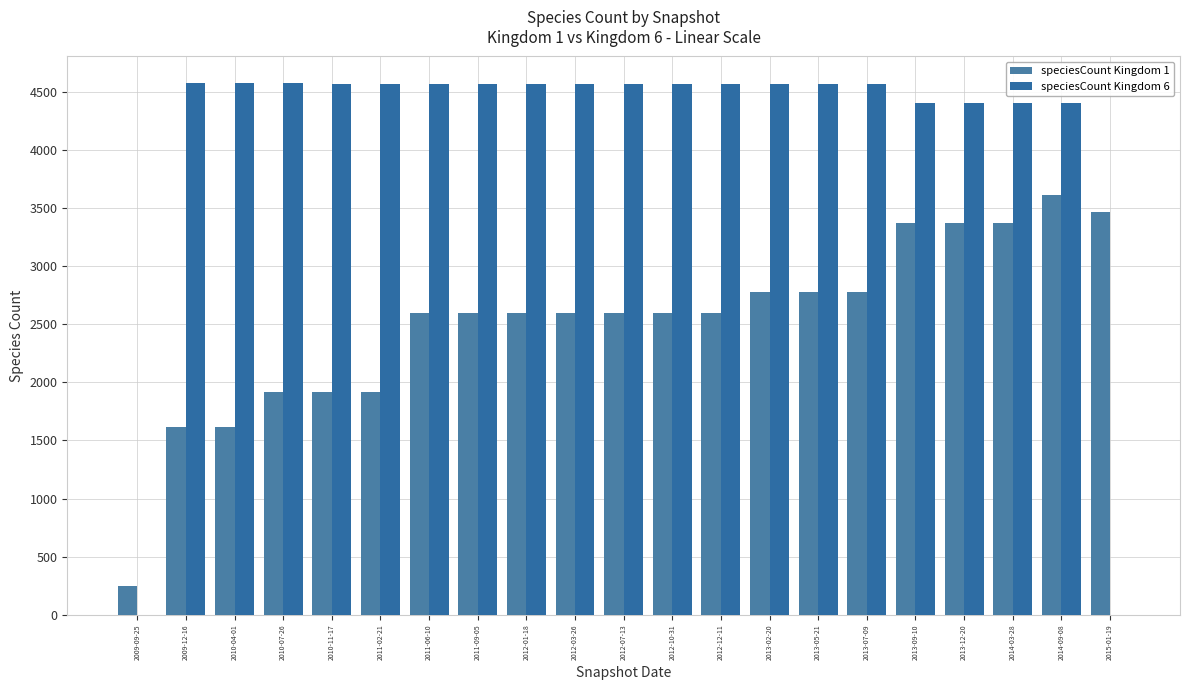

What is the label of the 20th bar from the left?

2014-09-08